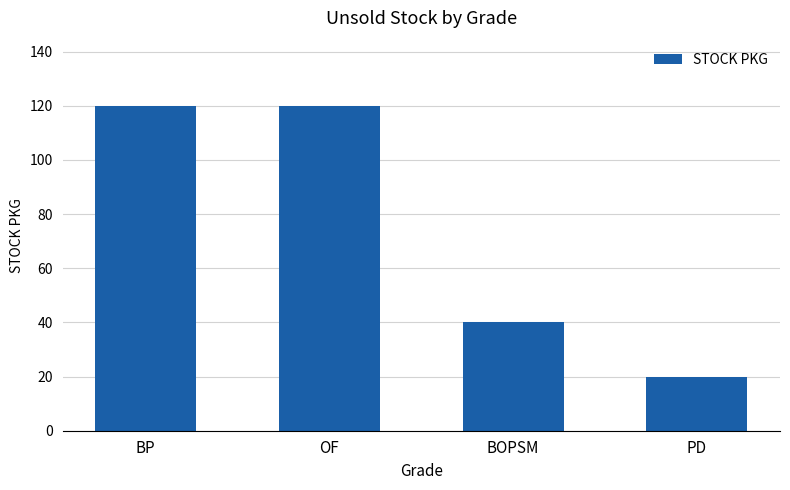

Reading right to left, list all the values displayed in this chart.

PD=20	BOPSM=40	OF=120	BP=120